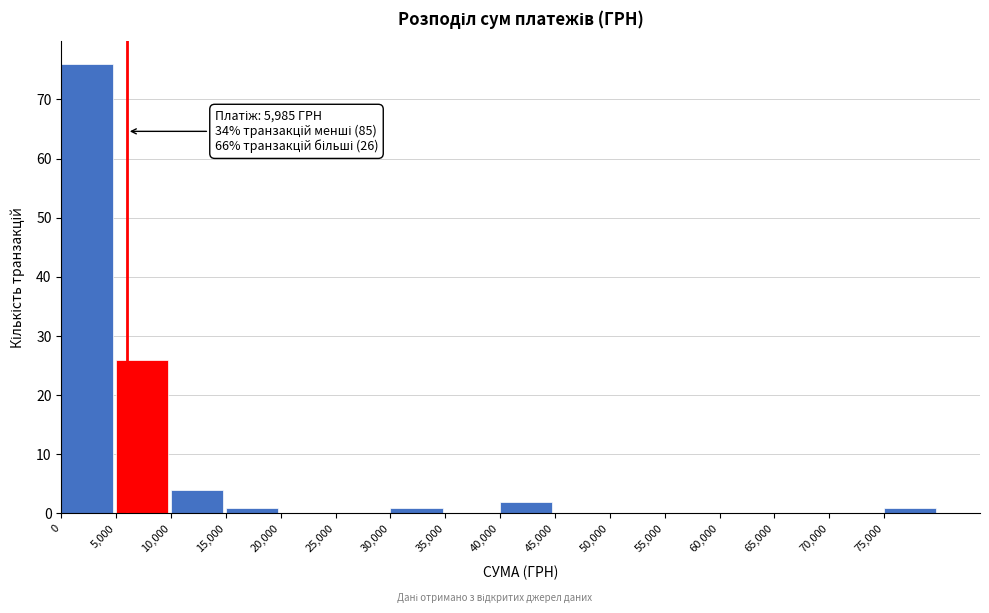

Which range on the x-axis has the tallest bar?

0 to 5000